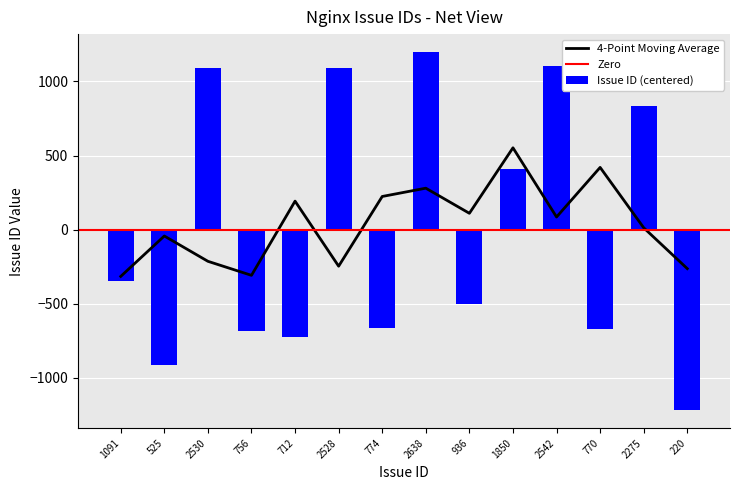

Which label corresponds to the largest value in the chart?

2638